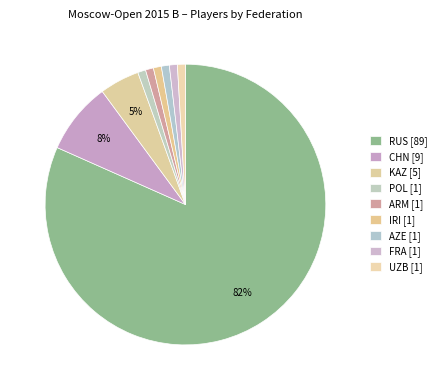

Which has a higher value, POL or KAZ?

KAZ